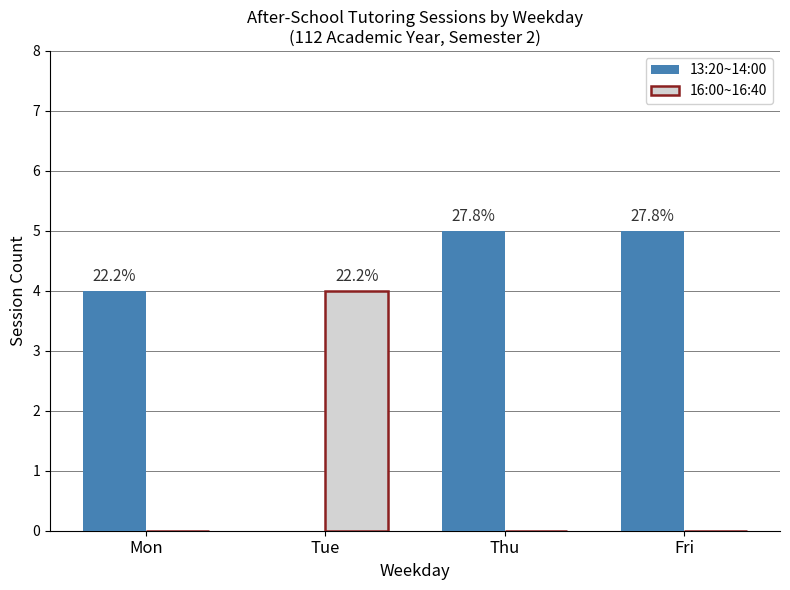

What are all the series names shown in the legend?

13:20~14:00, 16:00~16:40